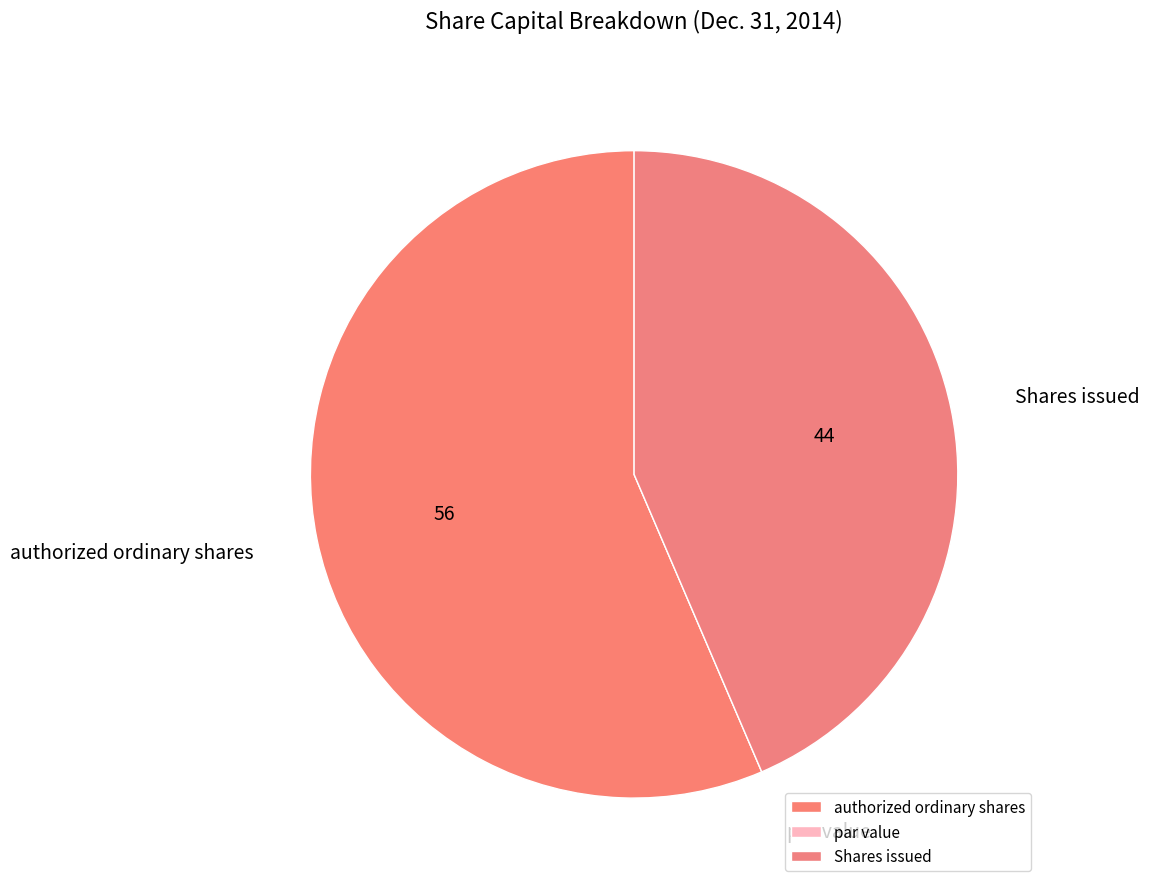

Approximately how many times larger is the value at authorized ordinary shares compared to Shares issued?

1.3